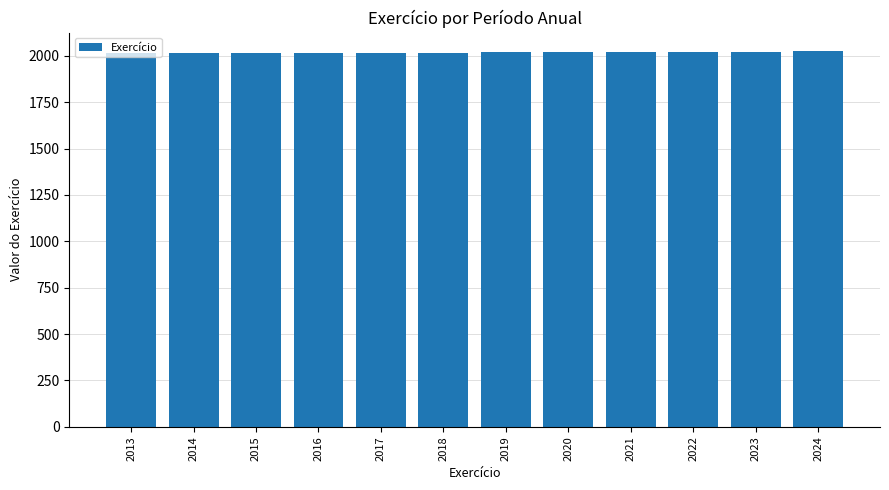

Is it true that the value at 2015 is 2015?

True